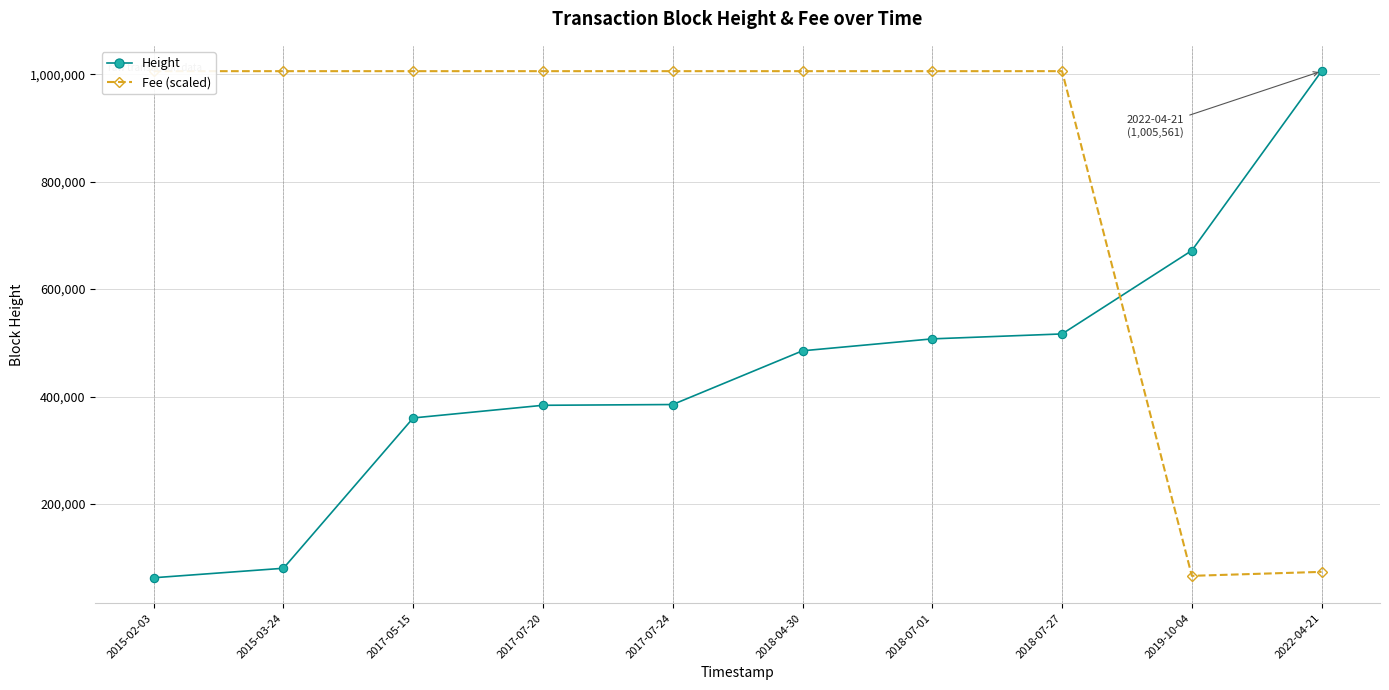

Between 2015-02-03 and 2017-05-15, which series saw the biggest shift?

Height